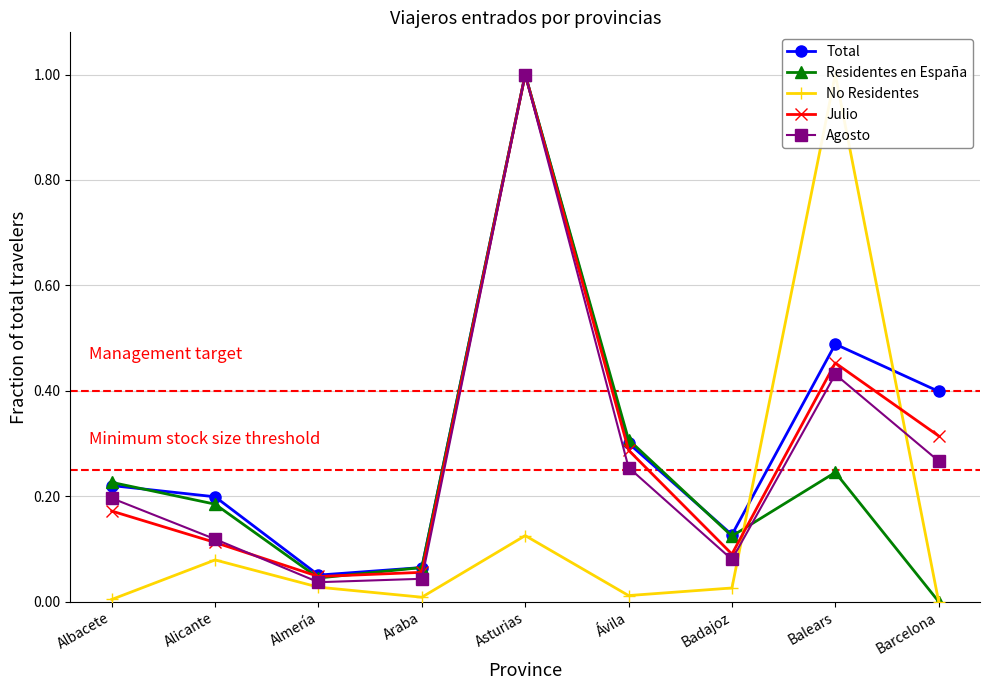

Where is the first local minimum for Residentes en España?

Almería